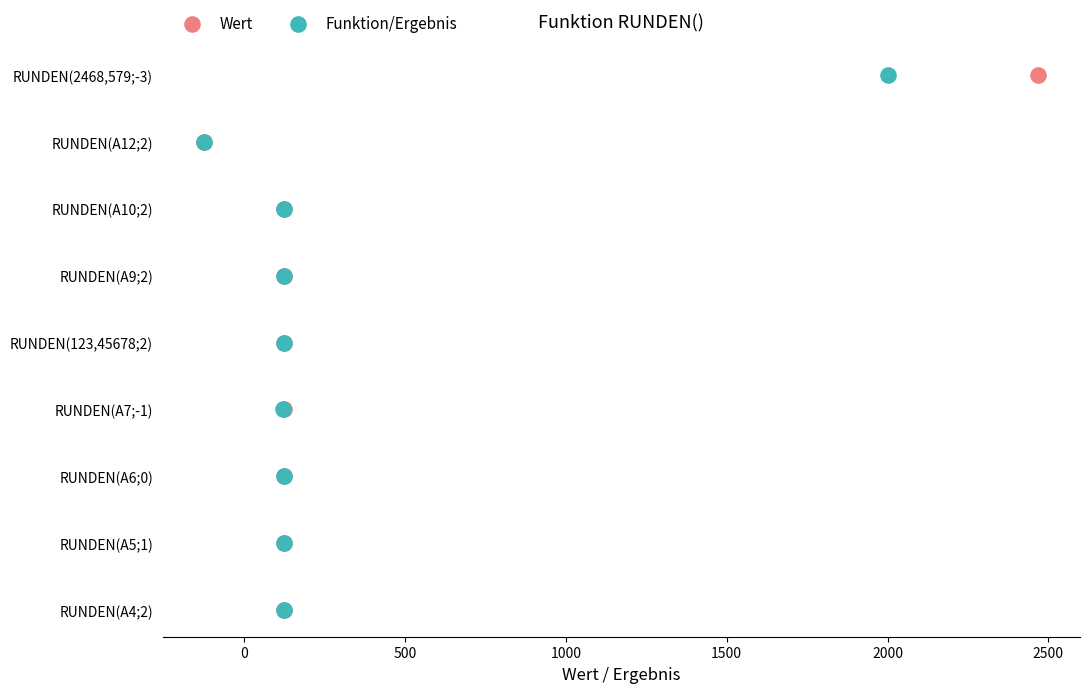

What are all the series names shown in the legend?

Wert, Funktion/Ergebnis